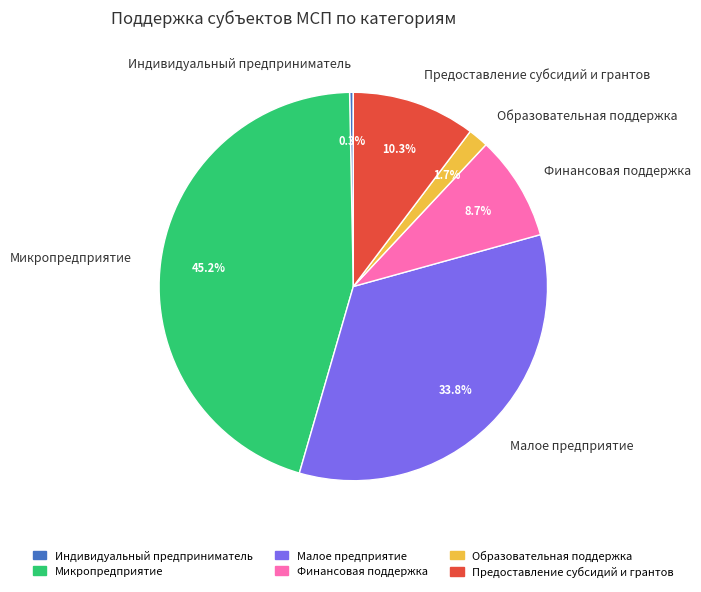

Is there any slice that represents more than half of the pie?

No